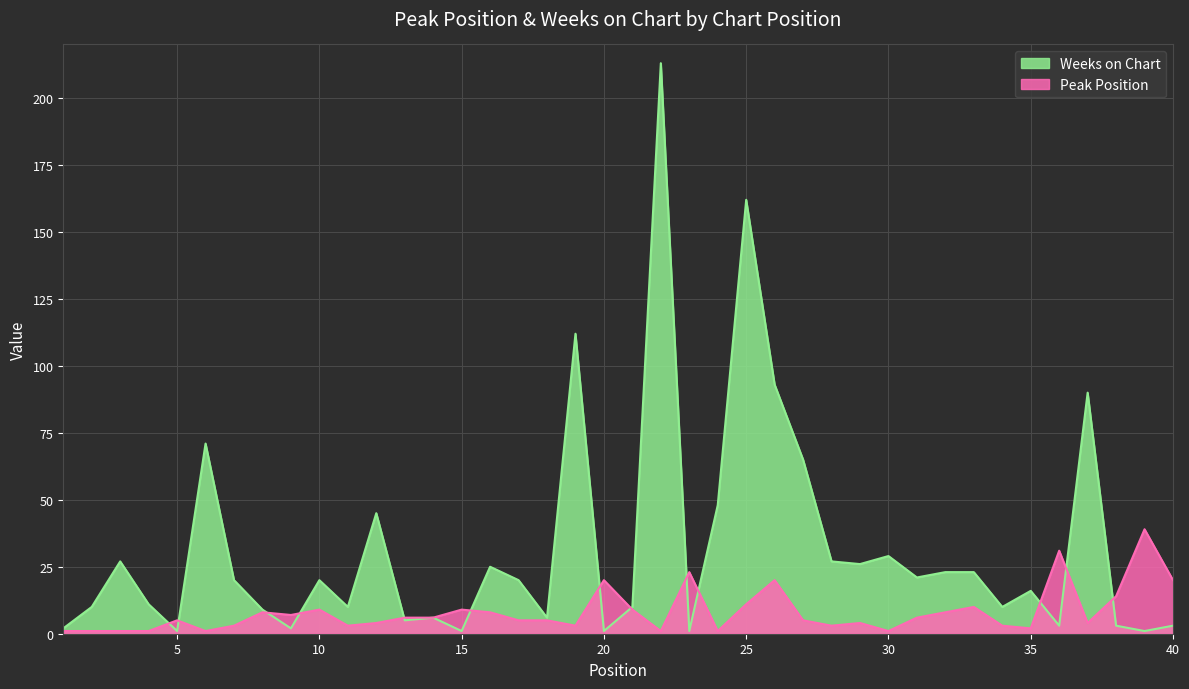

What is the average value of the Peak Position series?

8